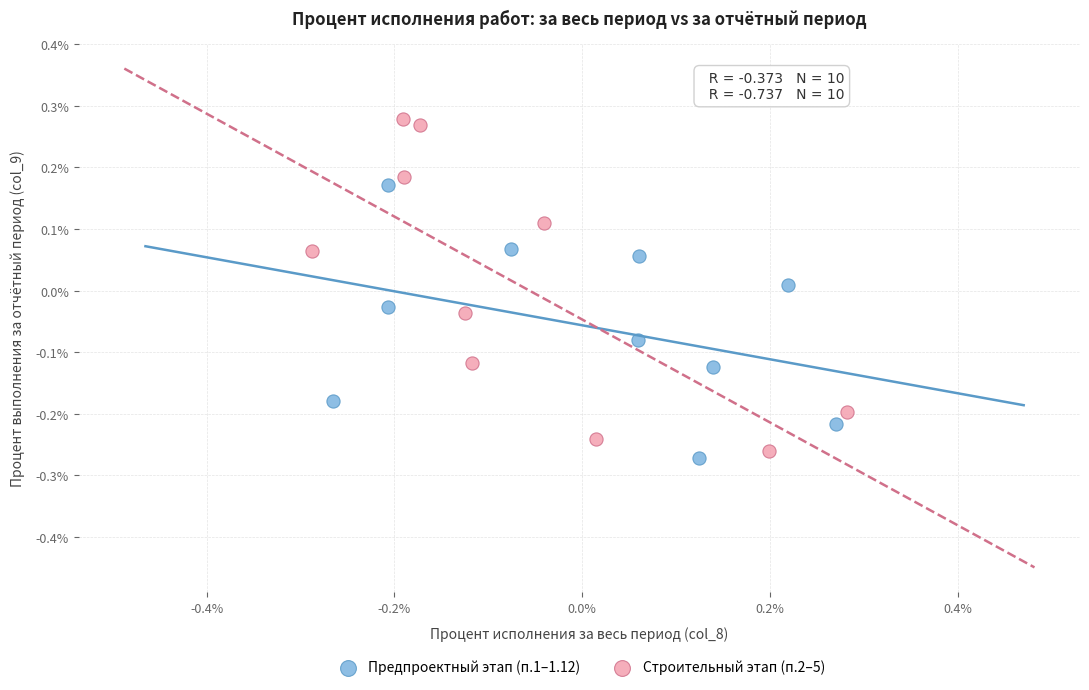

Which series contains the highest Y value?

Строительный этап (п.2–5)